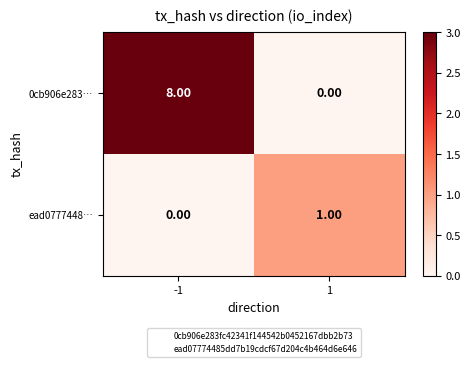

What is the greatest value displayed?

8